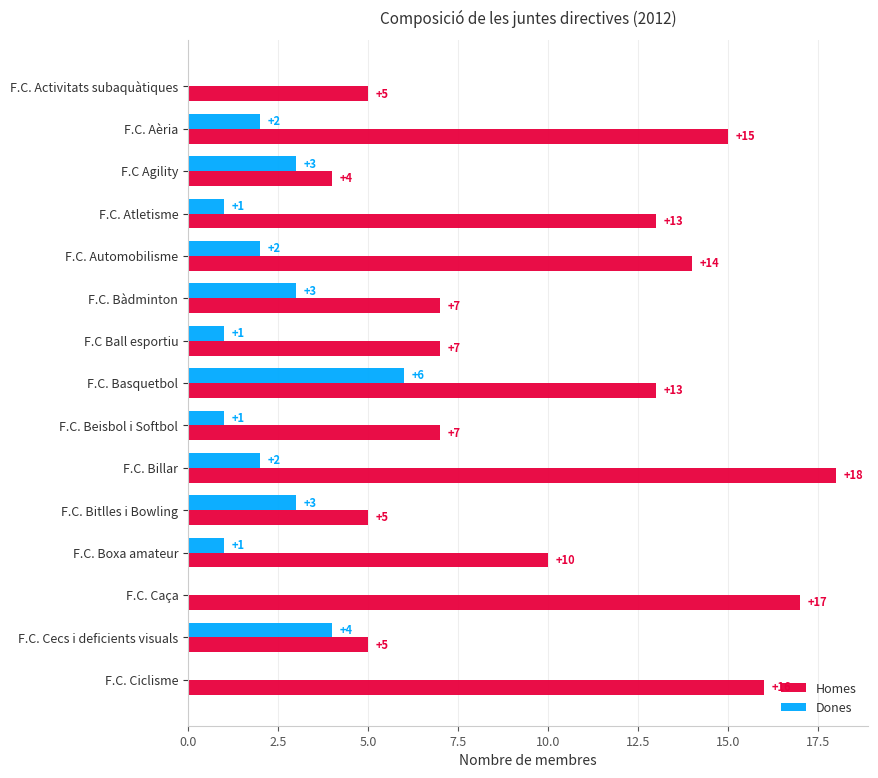

How many Dones values are between 1 and 3?

10